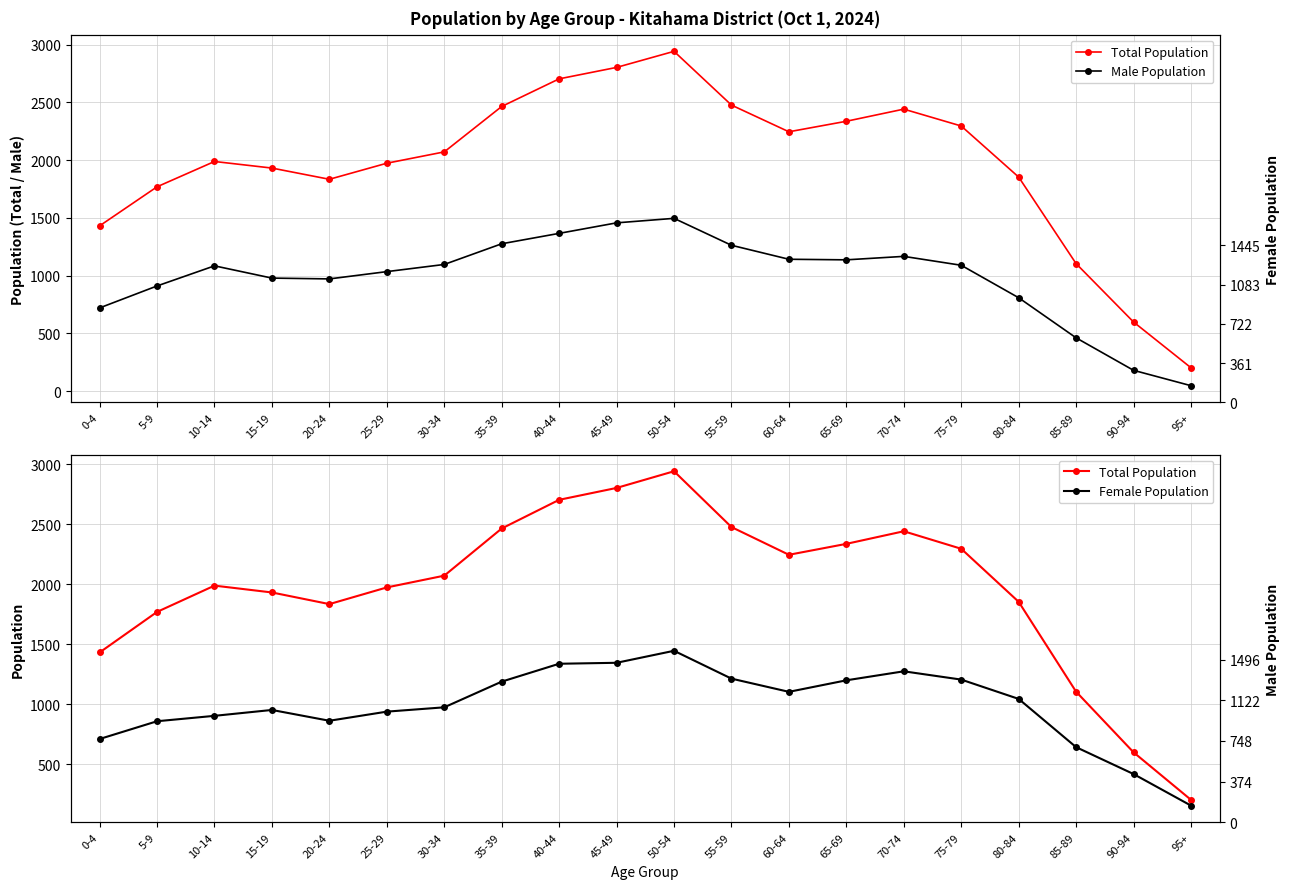

True or false: Female Population and Total Population cross at least once.

False